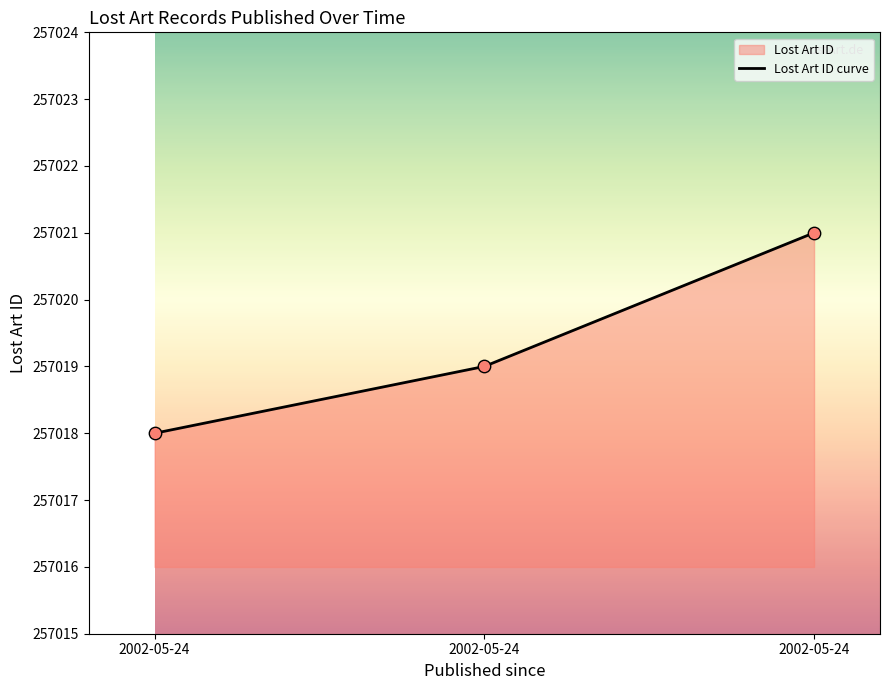

Which has a higher value, 2002-05-24 or 2002-05-24?

2002-05-24